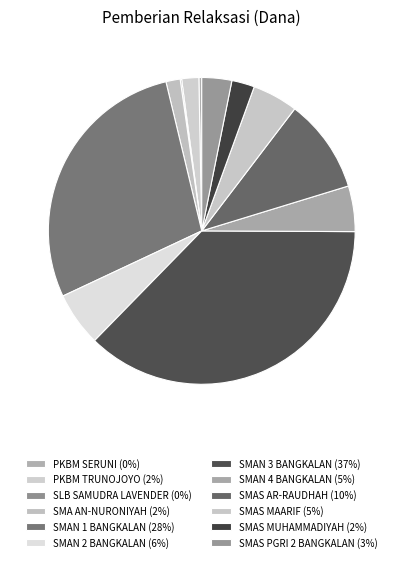

What percentage do SMAN 2 BANGKALAN and SMAS PGRI 2 BANGKALAN together represent?

8.9%